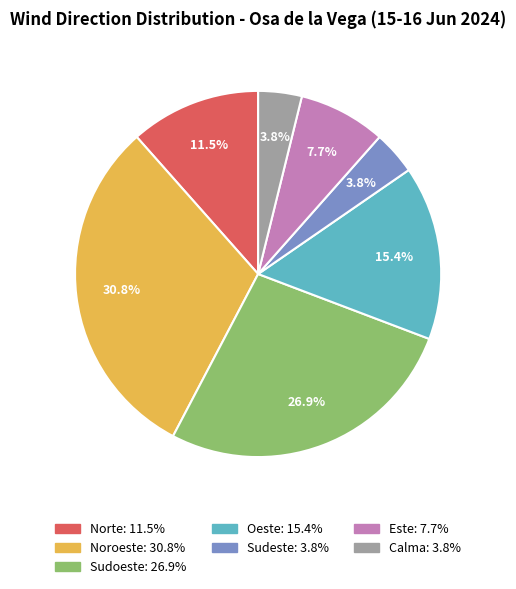

Does Calma account for over 50% of the chart?

No